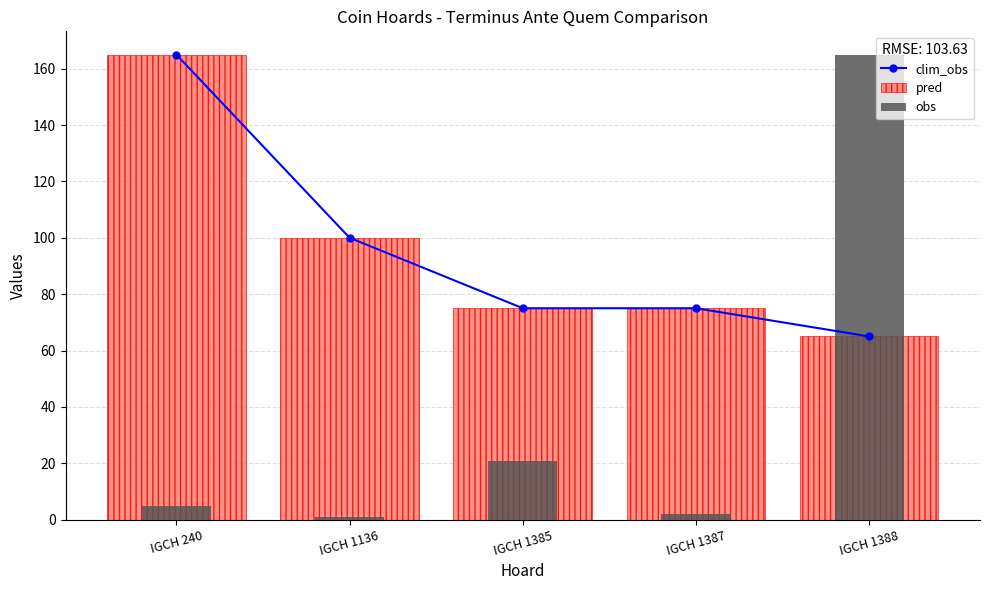

What is the greatest value displayed?

165.0